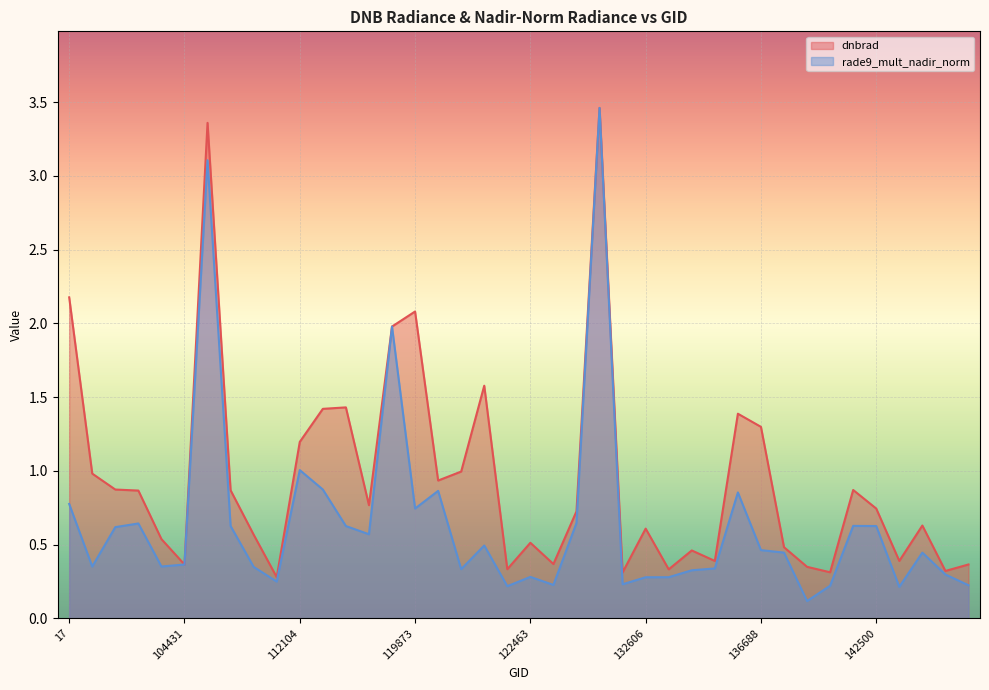

What is the sum of the dnbrad values at 141525 and 137268?

1.4